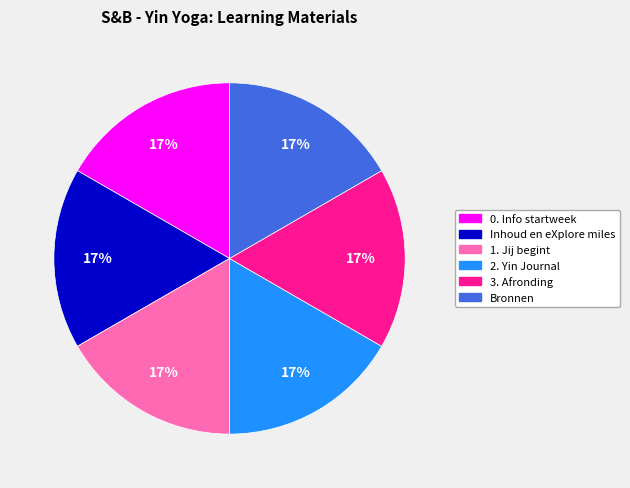

The 0. Info startweek slice represents 17% of the pie. True or false?

True